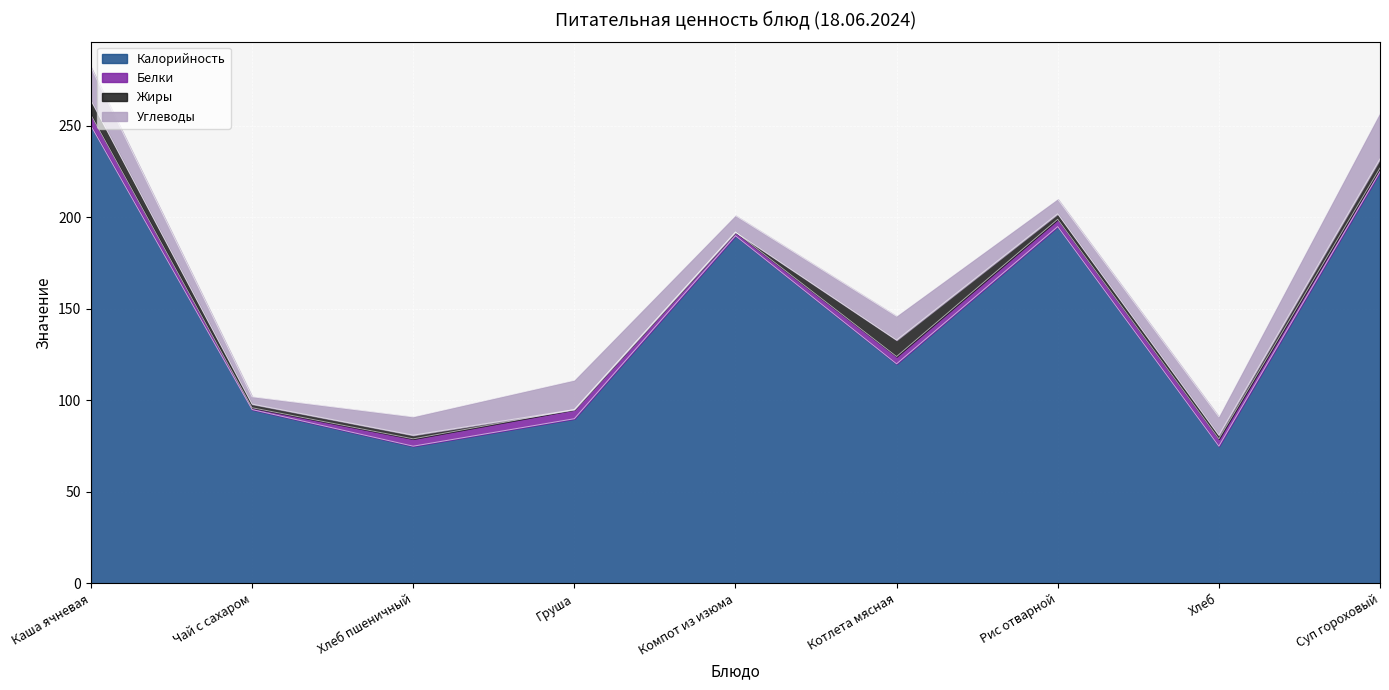

Is it true that Калорийность equals 75 at Хлеб пшеничный?

True